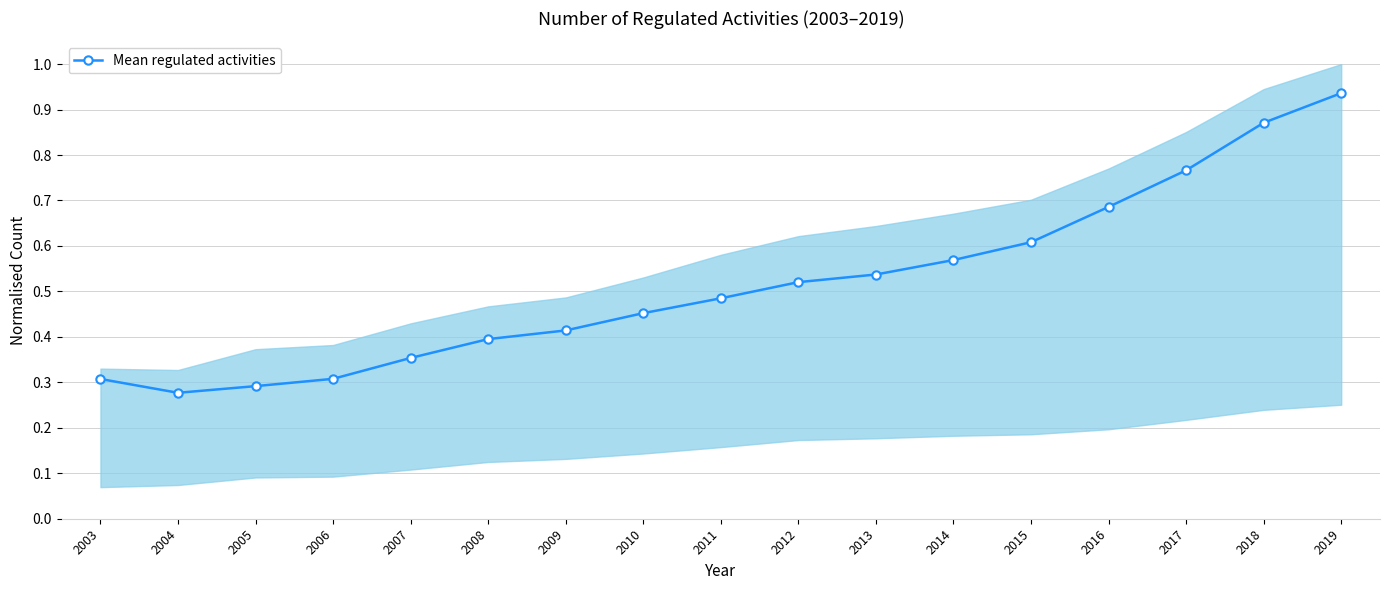

How many points are lower than both their immediate neighbors (excluding endpoints)?

1